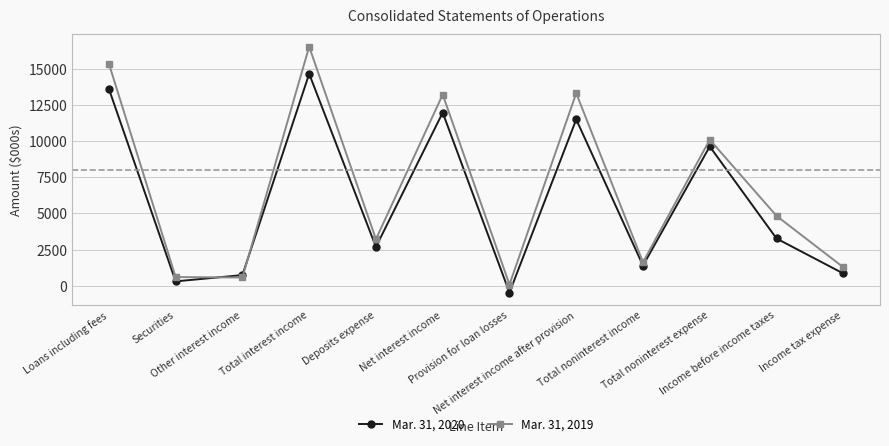

How many values in the Mar. 31, 2019 series are below 4832?

6